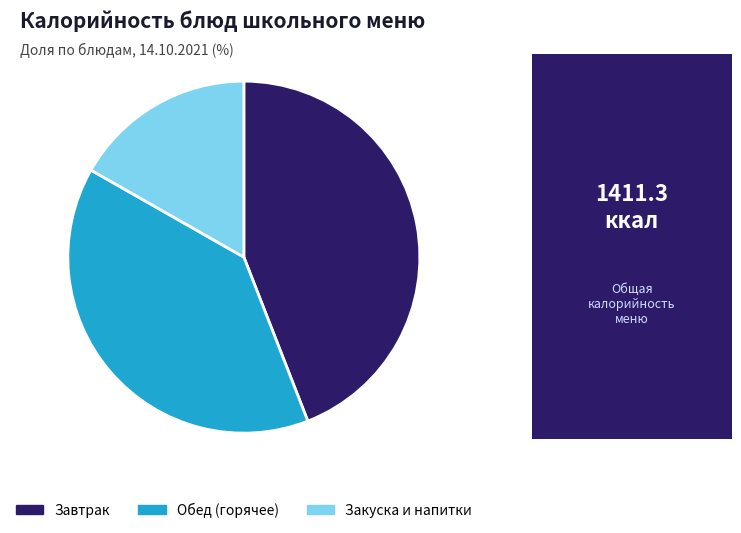

Approximately how many times larger is the value at Обед (горячее) compared to Закуска и напитки?

2.3